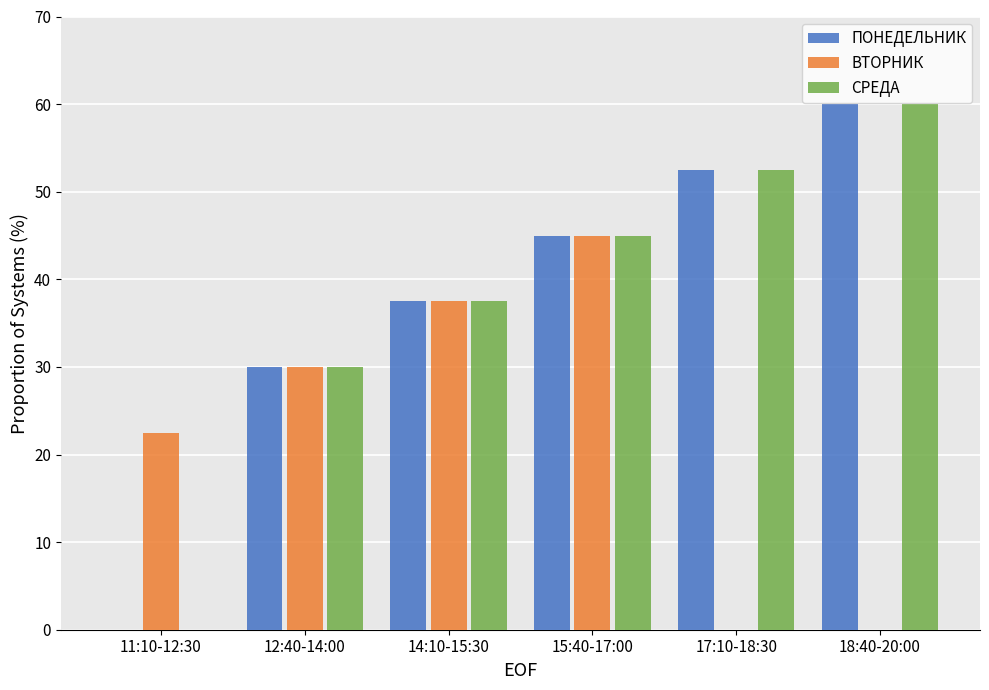

What is the maximum value for ВТОРНИК?

45.0